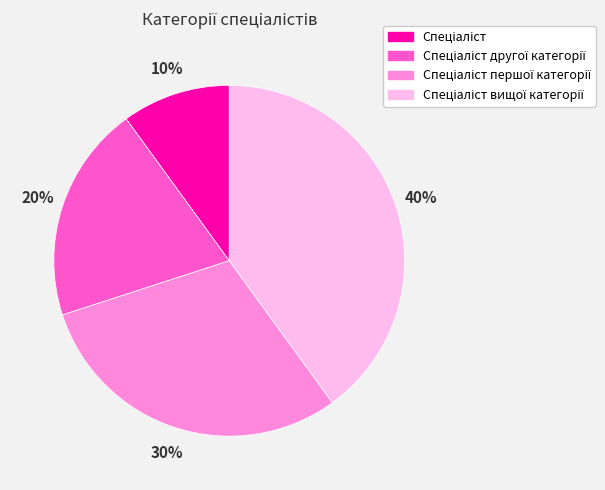

To the nearest percent, what is the average slice percentage?

25%